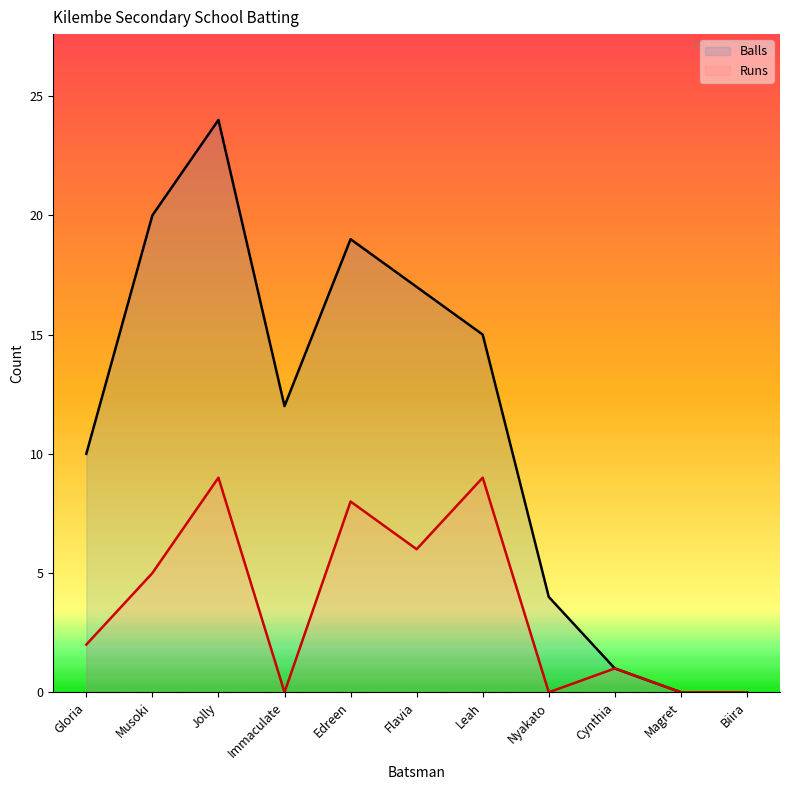

True or false: Balls and Runs cross at least once.

False